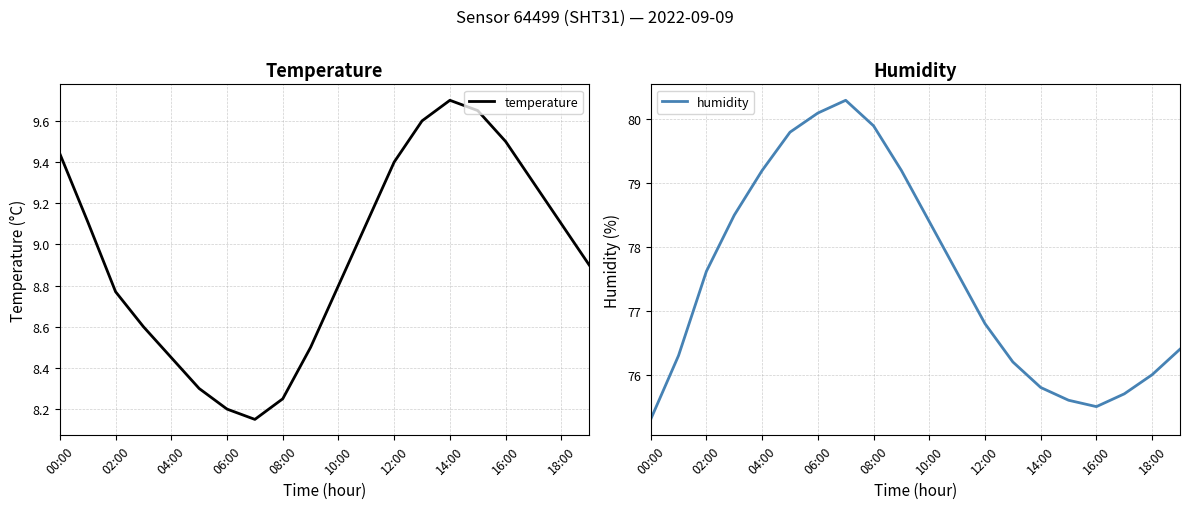

At which label does humidity first exceed 77?

02:00